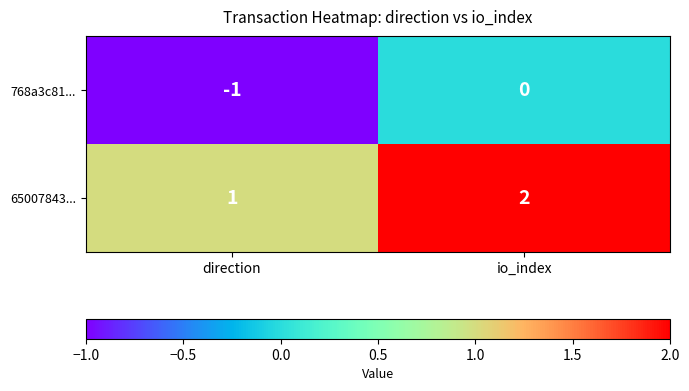

What is the spread (max minus min) of values at io_index?

2